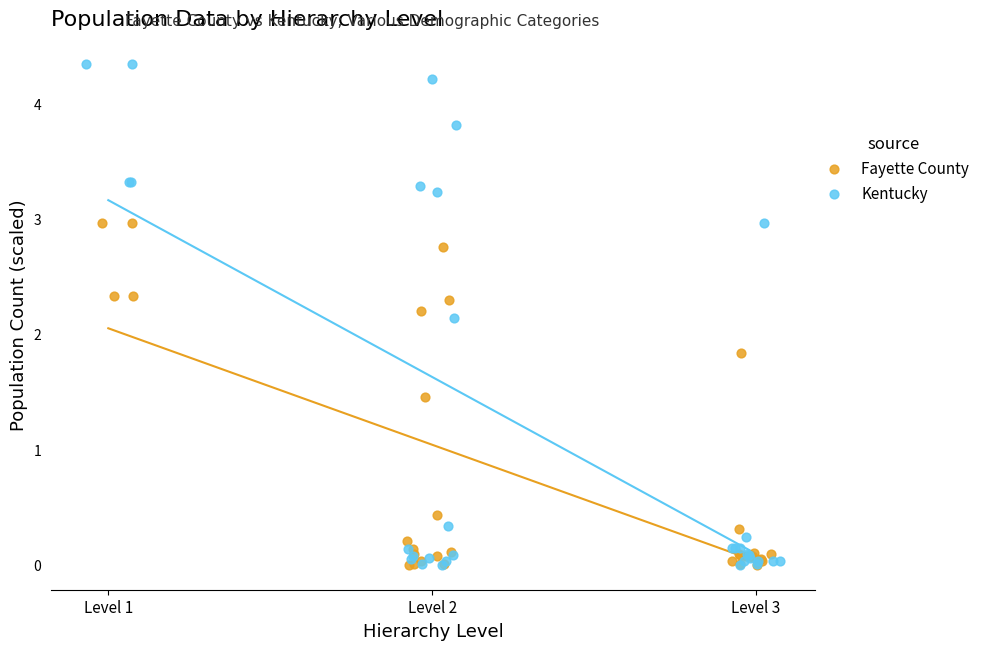

Which series contains the highest Y value?

Kentucky